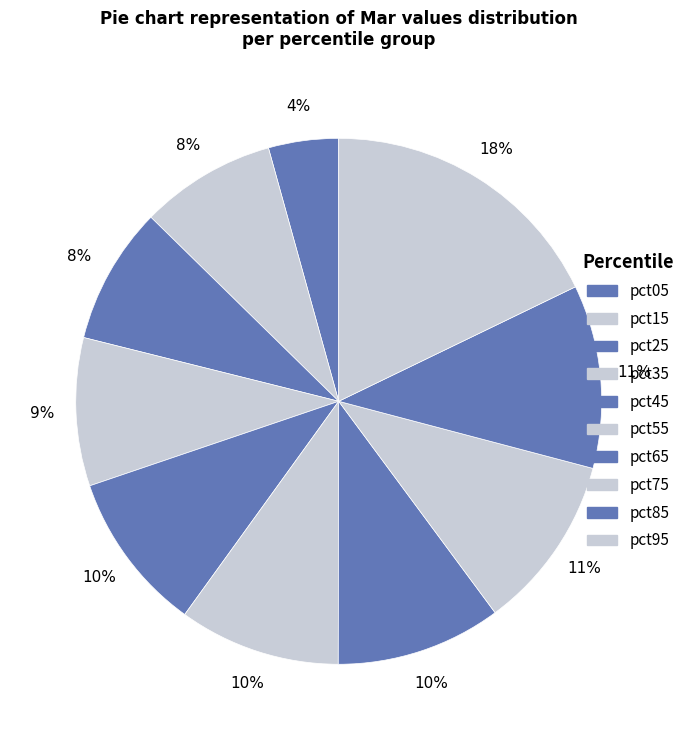

Count the number of slices in the pie.

10